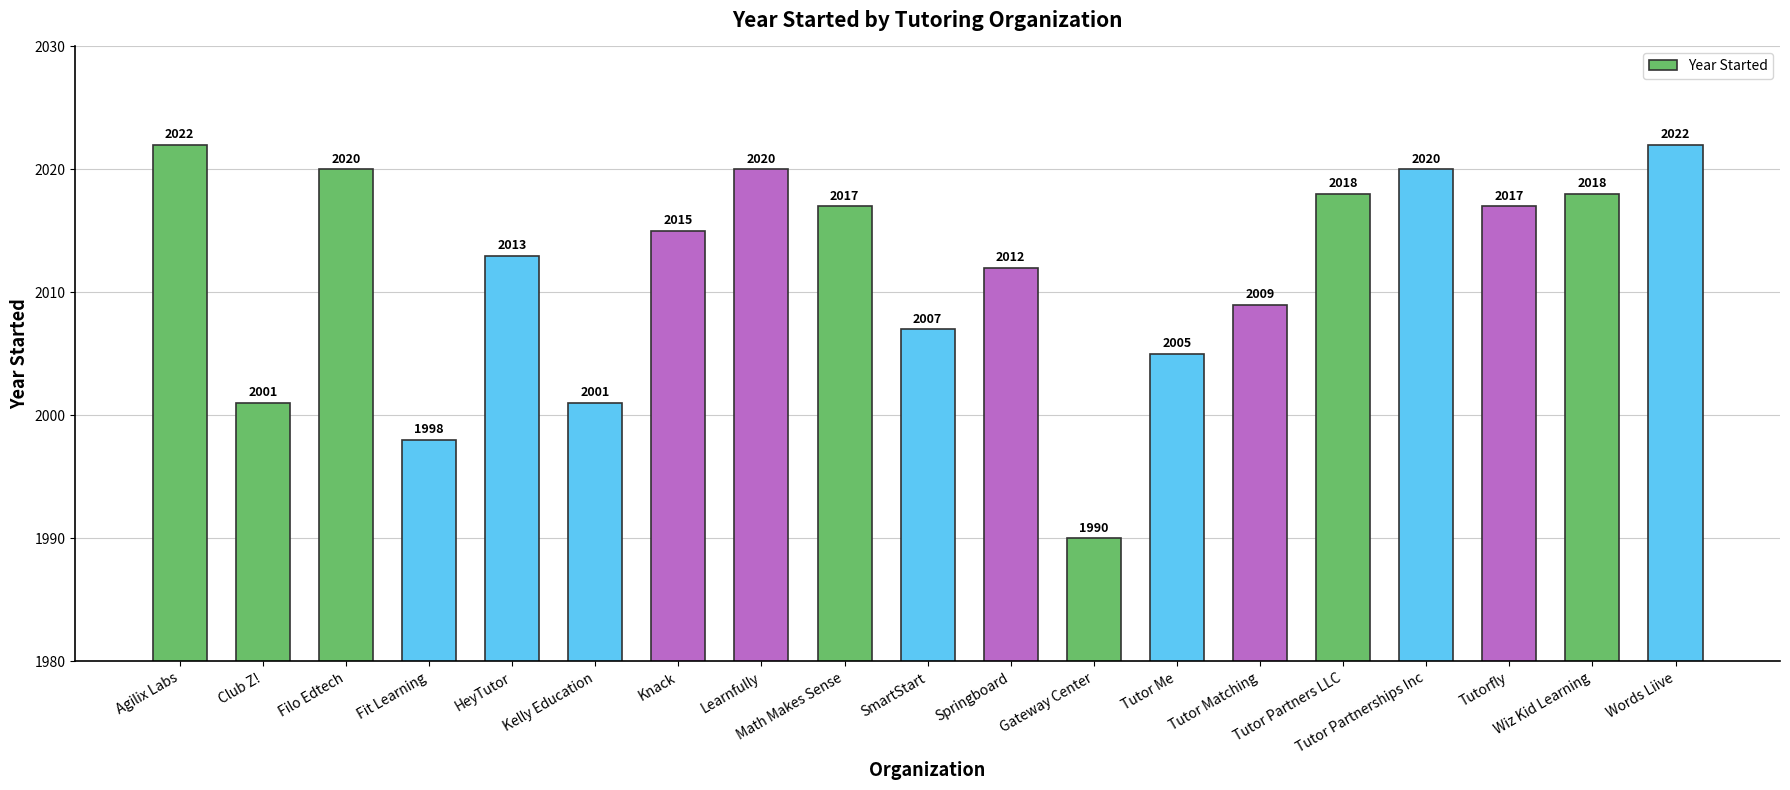

What is the difference between the maximum and minimum values?

32